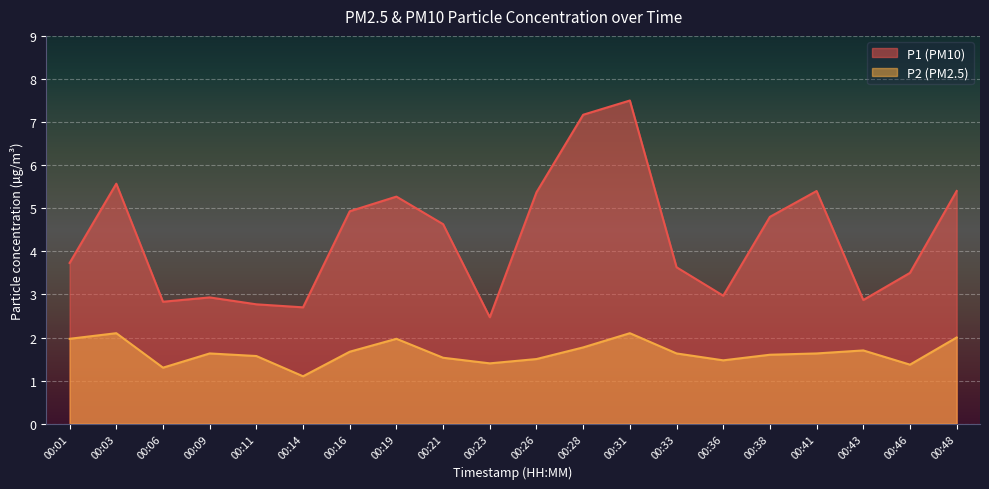

True or false: P2 and P1 cross at least once.

False